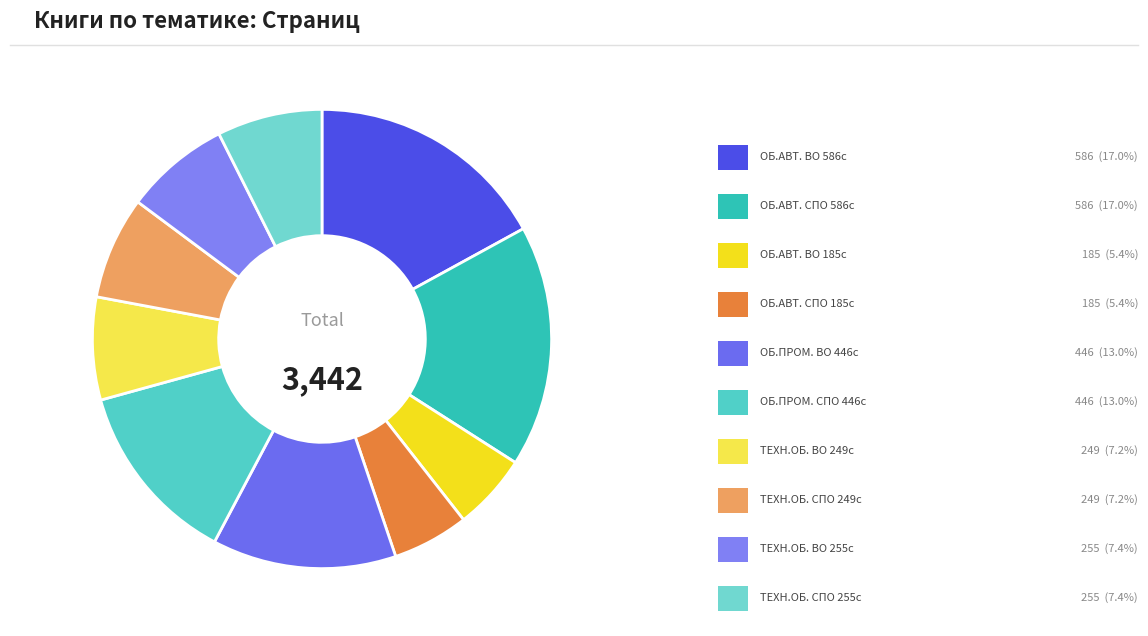

How many slices are in this pie chart?

10